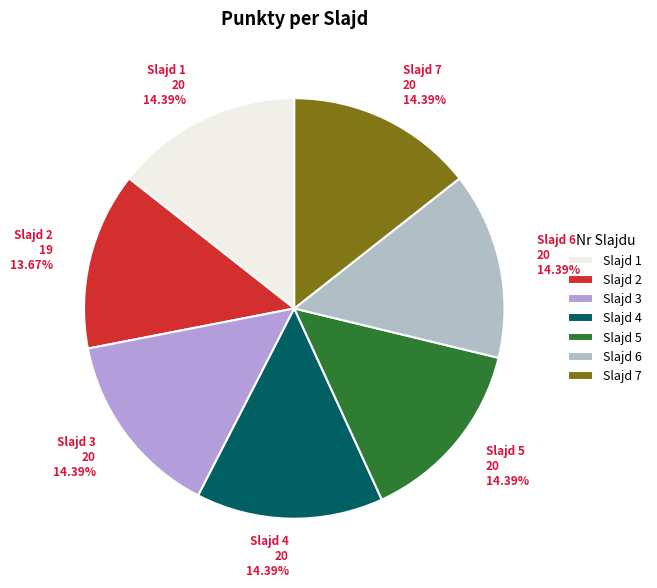

Does any single category account for the majority?

No